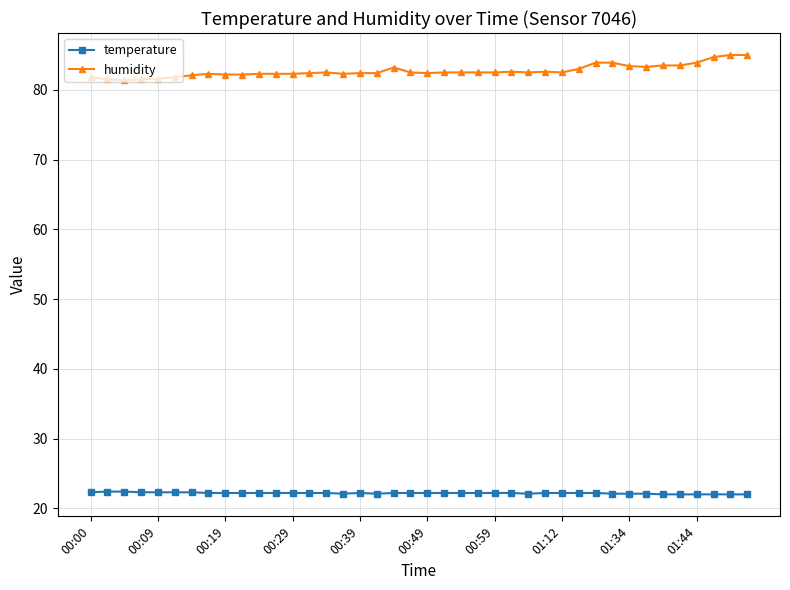

True or false: humidity and temperature intersect in this chart.

False